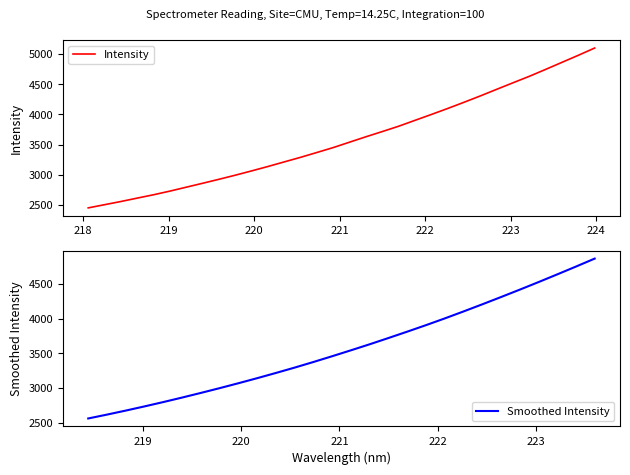

Reading left to right, what are all the values shown in this chart?

218.0596=2453.3	218.2508=2506.3	218.442=2559.1	218.6332=2615.4	218.8244=2670.9	219.0156=2731.3	219.2067=2796.0	219.3979=2860.8	219.589=2926.9	219.7801=2994.6	219.9712=3065.8	220.1623=3138.7	220.3533=3214.9	220.5444=3290.8	220.7354=3370.9	220.9264=3452.1	221.1174=3541.7	221.3083=3630.8	221.4993=3716.9	221.6902=3804.7	221.8812=3902.3	222.0721=3999.2	222.263=4098.3	222.4538=4200.9	222.6447=4306.0	222.8355=4415.1	223.0264=4523.2	223.2172=4630.4	223.408=4744.8	223.5987=4861.4	223.7895=4977.8	223.9802=5097.6